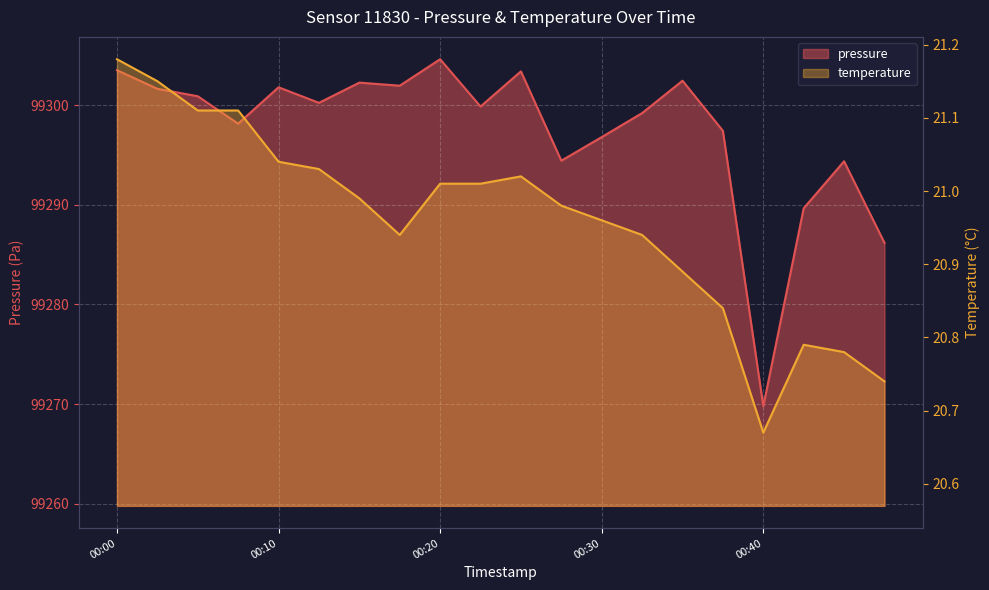

True or false: temperature and pressure cross at least once.

False